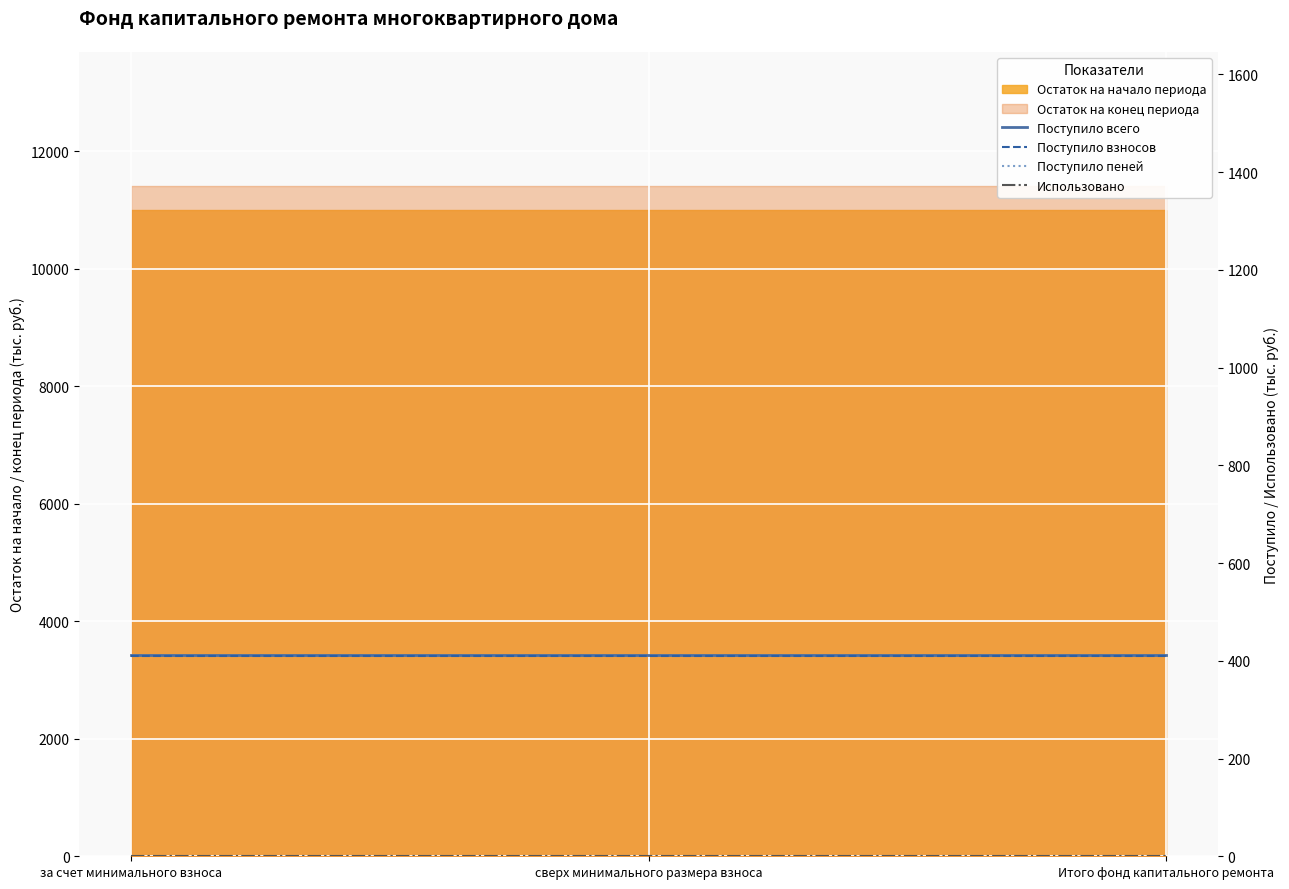

Which series changed the most between за счет минимального взноса and Итого фонд капитального ремонта?

Поступило всего